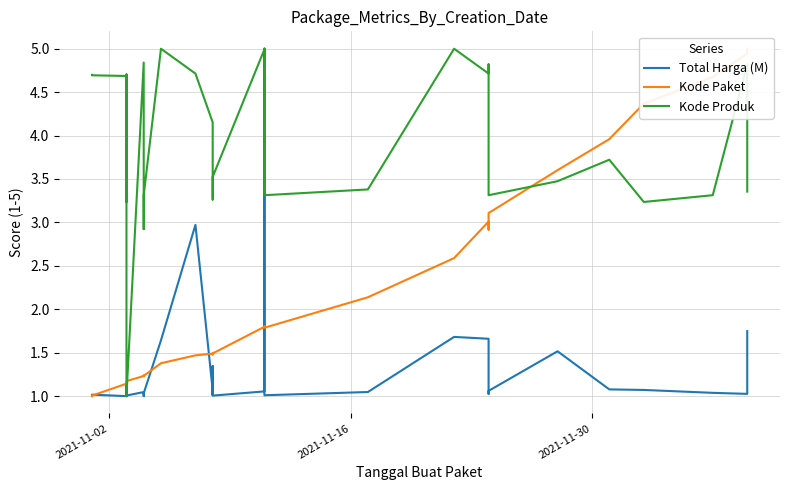

Reading right to left, transcribe all the data shown in this chart.

Total Harga (M): 1.7	1.0	1.0	1.1	1.1	1.5	1.1	1.0	1.7	1.7	1.0	1.0	5.0	1.1	1.0	1.3	1.0	1.0	1.1	3.0	1.6	1.0	1.0	1.0	1.0	1.0	1.0	1.0	1.0	1.0	1.0	1.1	1.0	1.0	1.0
Kode Paket: 5.0	4.9	4.7	4.4	4.0	3.6	3.1	2.9	3.0	2.6	2.1	1.8	1.8	1.8	1.5	1.5	1.5	1.5	1.5	1.5	1.4	1.2	1.2	1.2	1.2	1.2	1.2	1.2	1.2	1.2	1.2	1.2	1.1	1.0	1.0
Kode Produk: 3.4	4.8	3.3	3.2	3.7	3.5	3.3	4.8	4.7	5.0	3.4	3.3	5.0	5.0	3.5	3.4	3.3	3.3	4.2	4.7	5.0	3.3	2.9	3.8	4.8	1.0	4.7	3.2	4.7	4.7	4.7	3.3	4.7	4.7	4.7